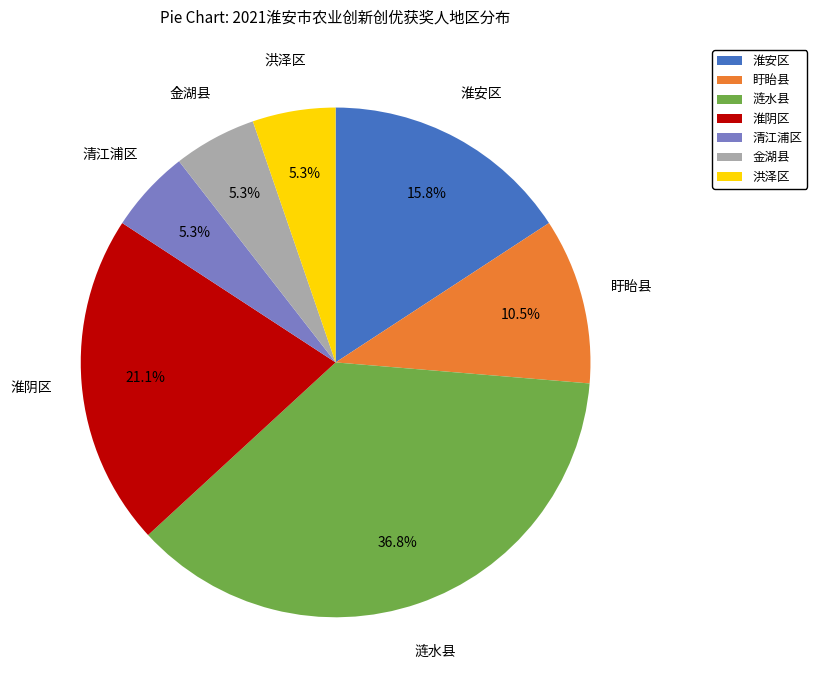

Which slice is the largest?

涟水县